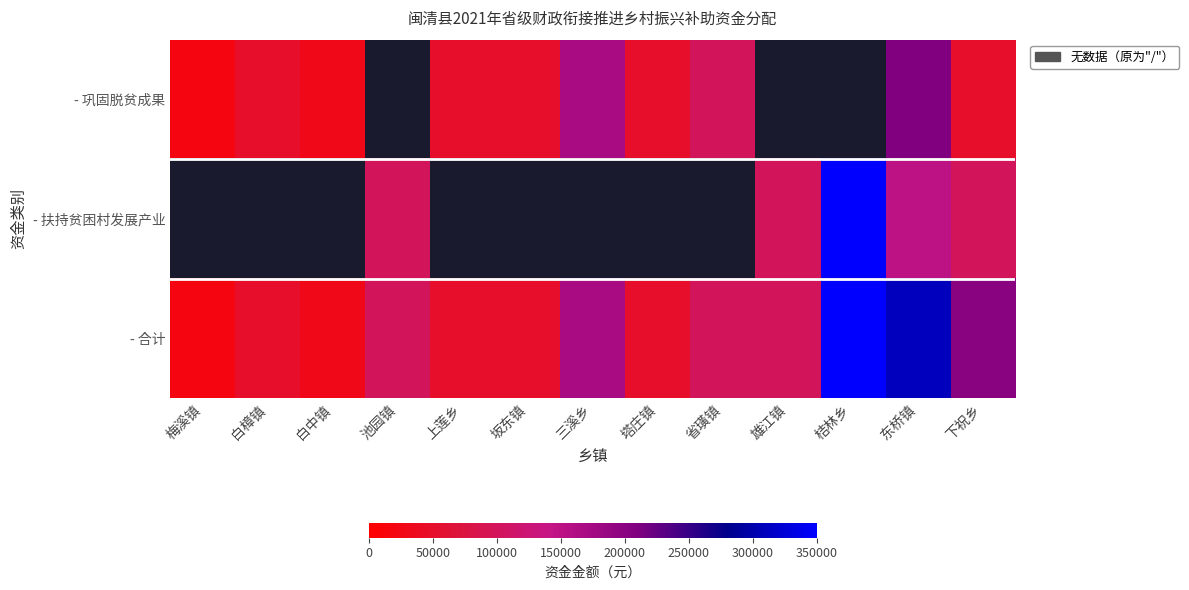

How many values in the - 合计 series are below 100000?

6